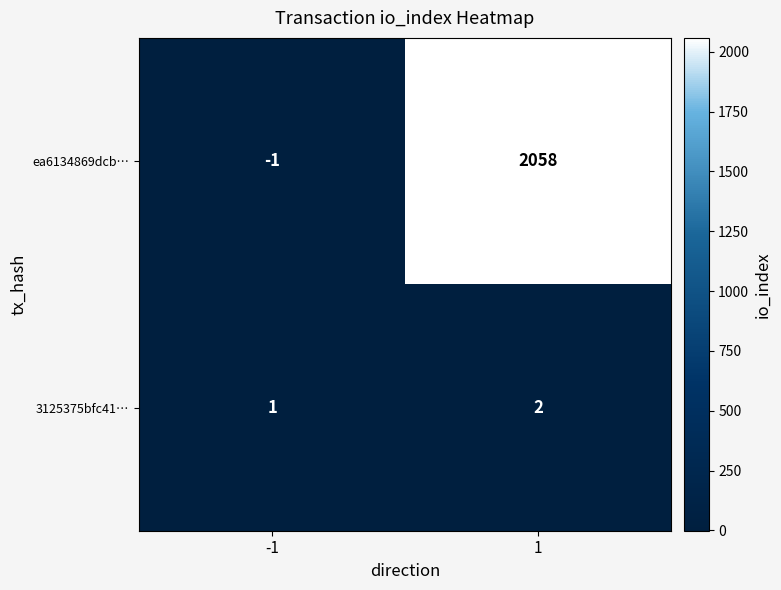

Rank the series by their average value, from highest to lowest.

ea6134869dcb…, 3125375bfc41…